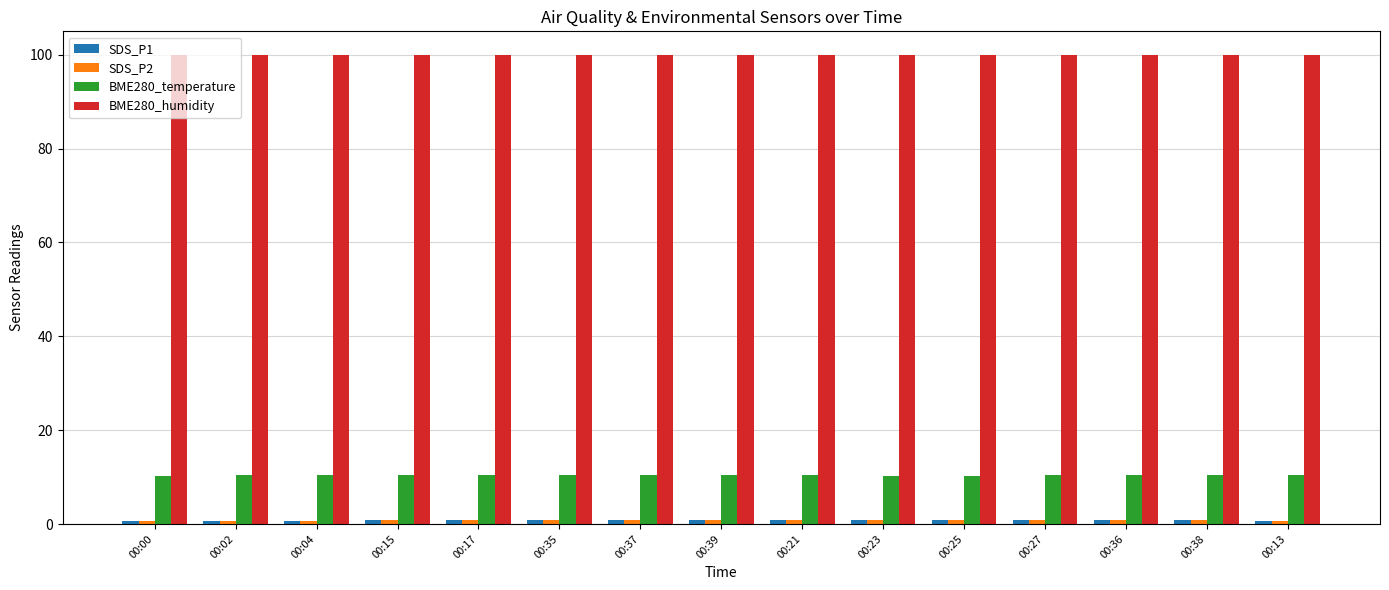

What is the total value across all series at 00:37?

112.0